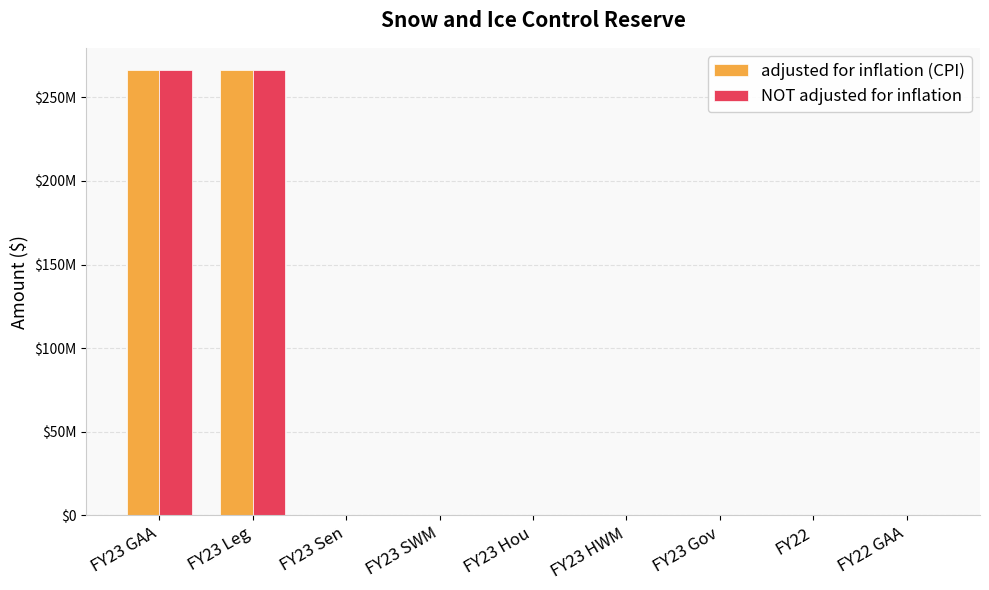

What is the sum of all adjusted for inflation (CPI) values?

532580000